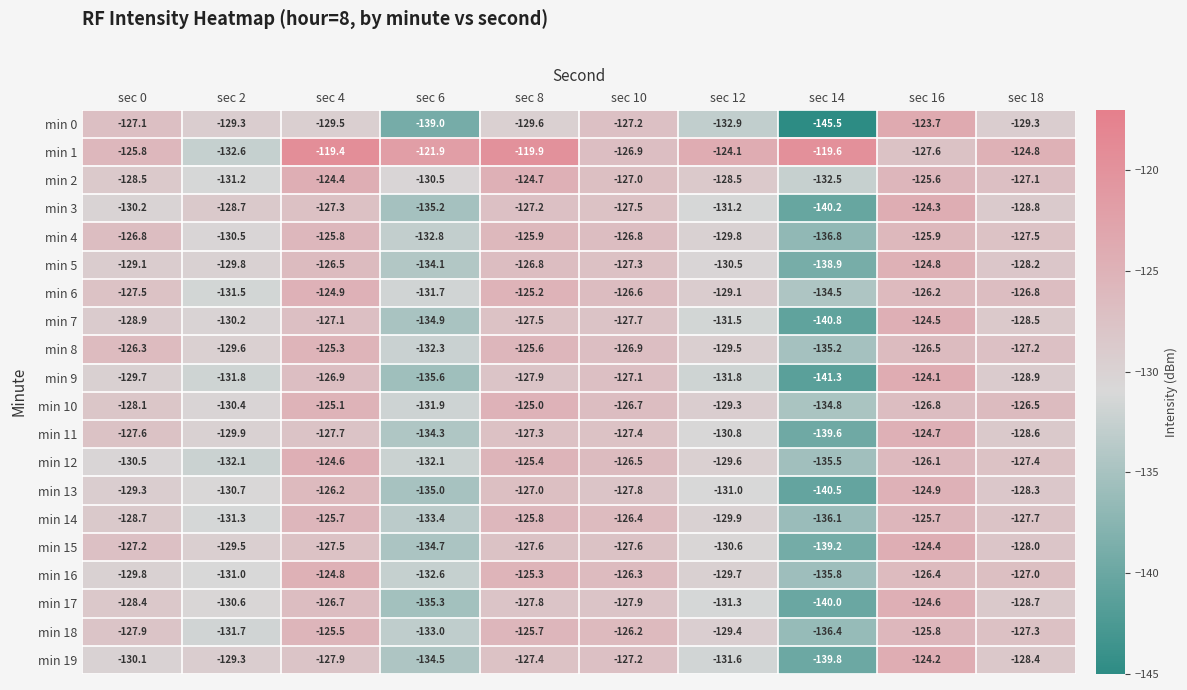

Which series has the largest range (max minus min)?

min 0